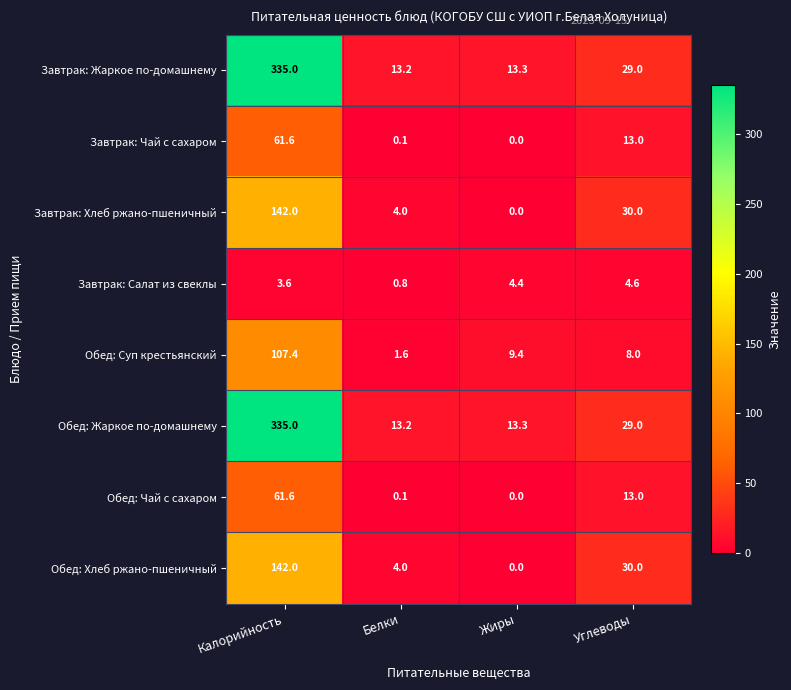

Is it true that Обед: Чай с сахаром equals 13.0 at Углеводы?

True